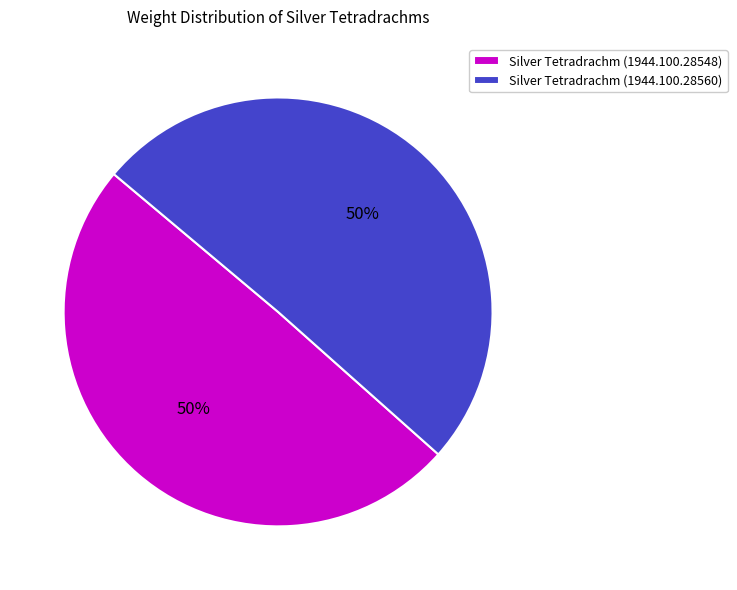

To the nearest percent, what is the combined percentage of Silver Tetradrachm (1944.100.28548) and Silver Tetradrachm (1944.100.28560)?

100%